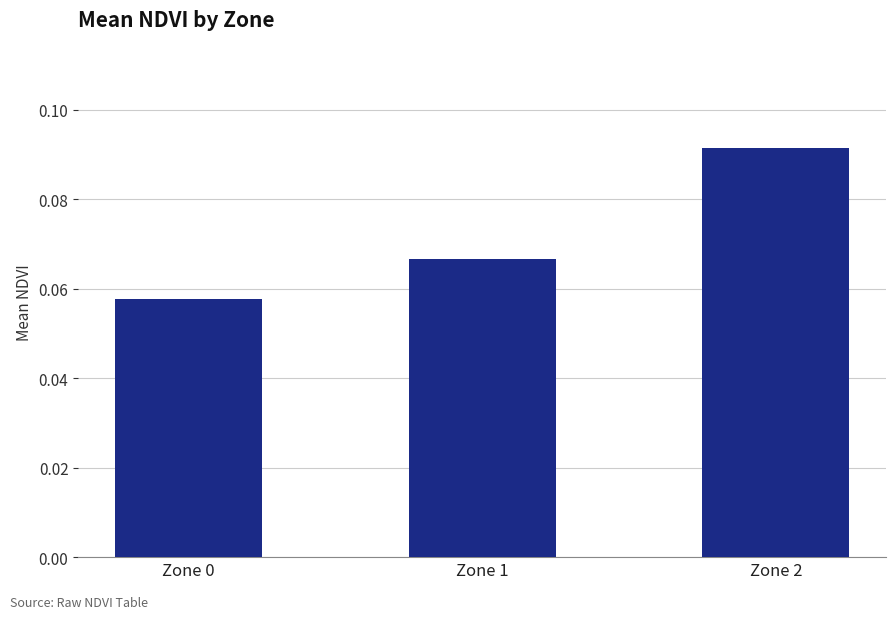

At which category does the chart reach its minimum across all series?

Zone 0